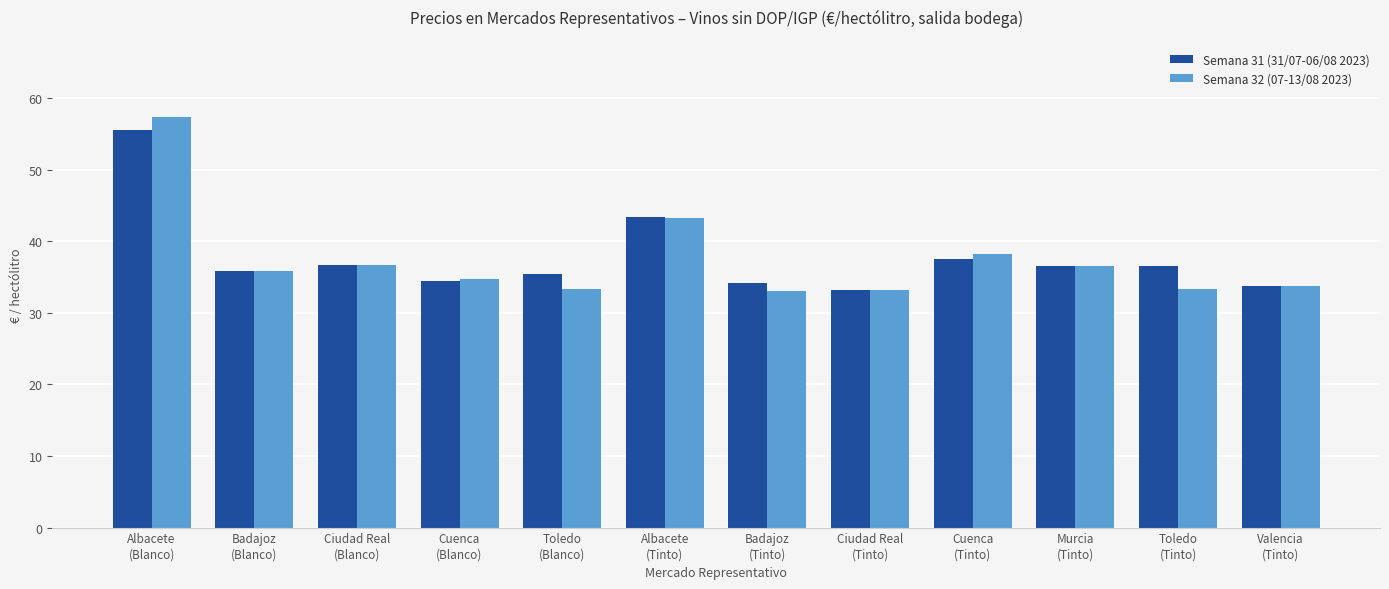

Is it true that Semana 32 (07-13/08 2023) equals 57.5 at Albacete
(Blanco)?

True